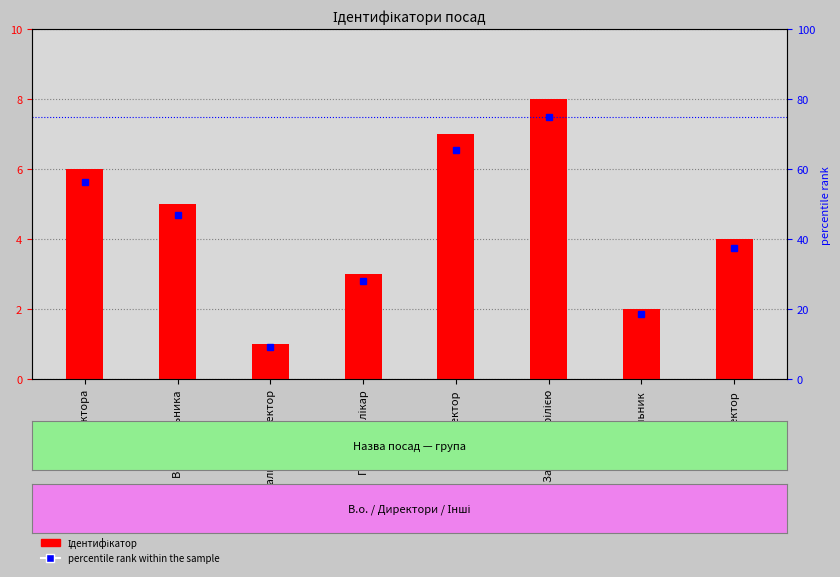

Rank the categories by Ідентифікатор value from lowest to highest.

Генеральний директор, Начальник, Головний лікар, Ректор, В.о. начальника, В.о. директора, Директор, Завідувач філією